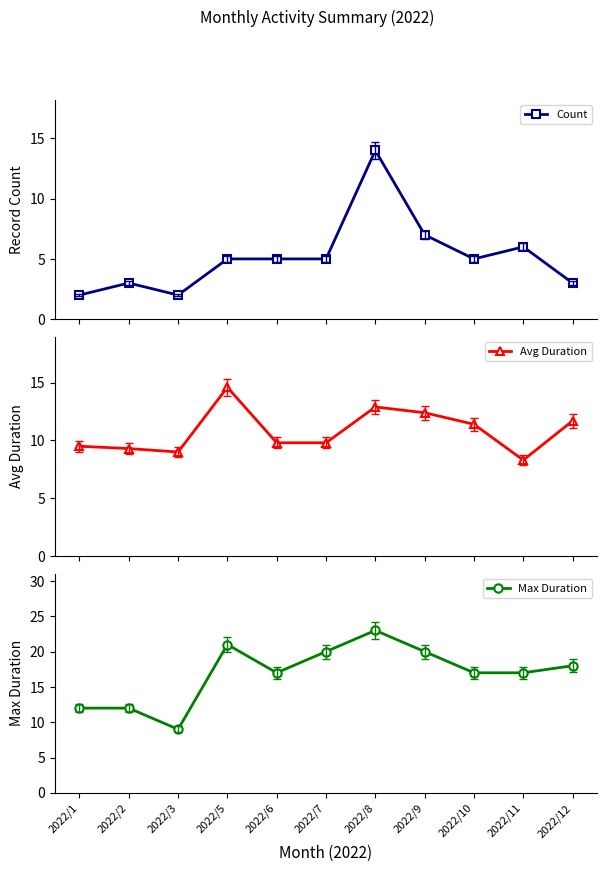

How many values in the Avg Duration series are below 9?

1